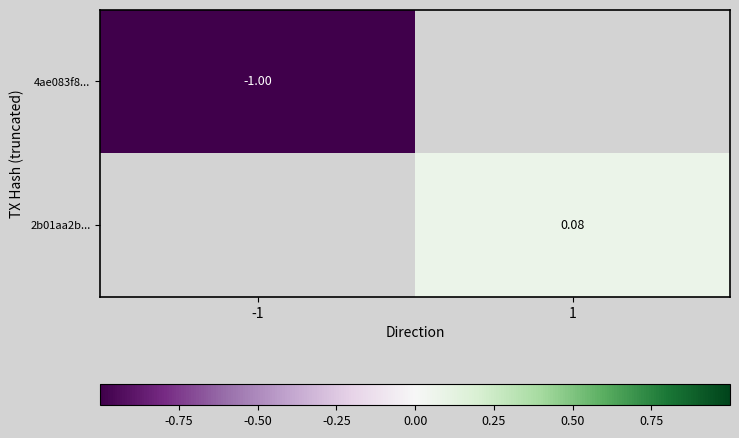

Which series has the widest spread of values?

4ae083f8...